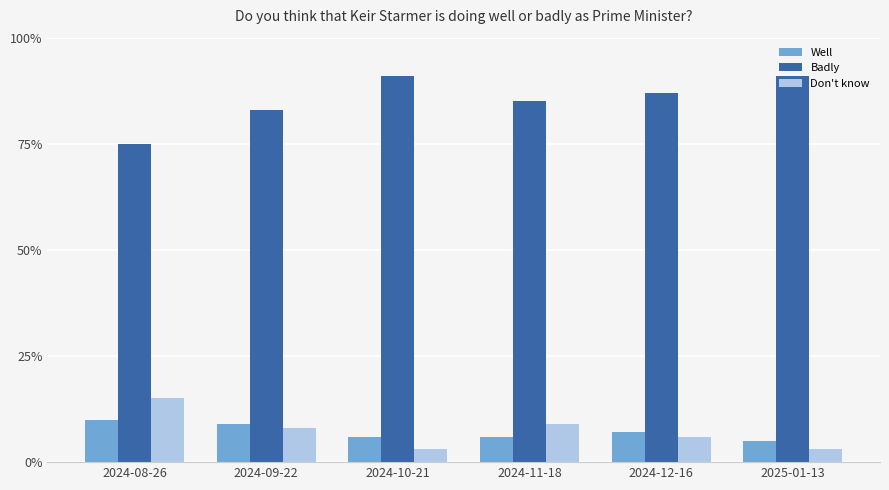

Does the chart contain stacked bars?

No